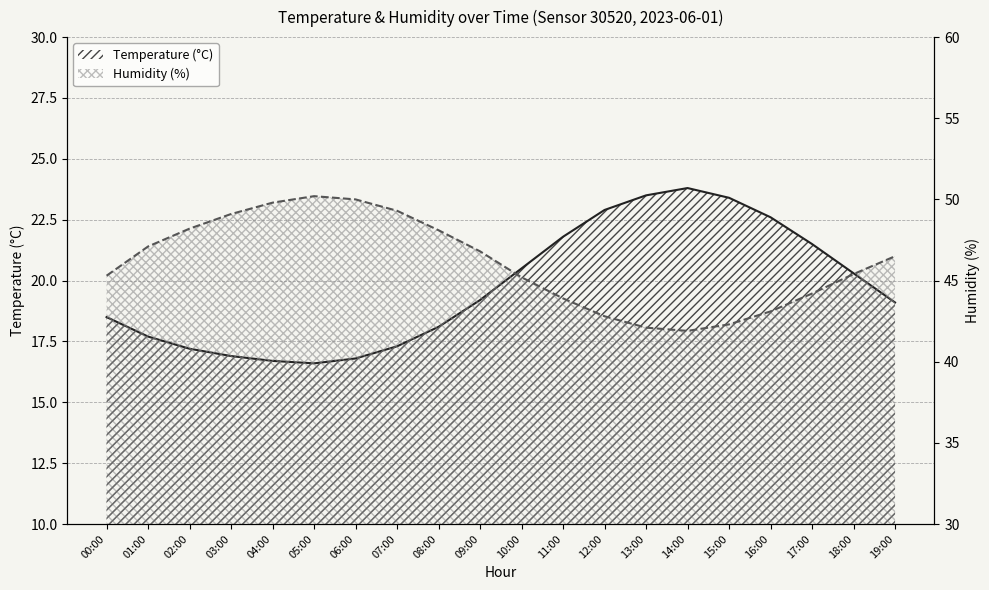

True or false: humidity and temperature intersect in this chart.

False